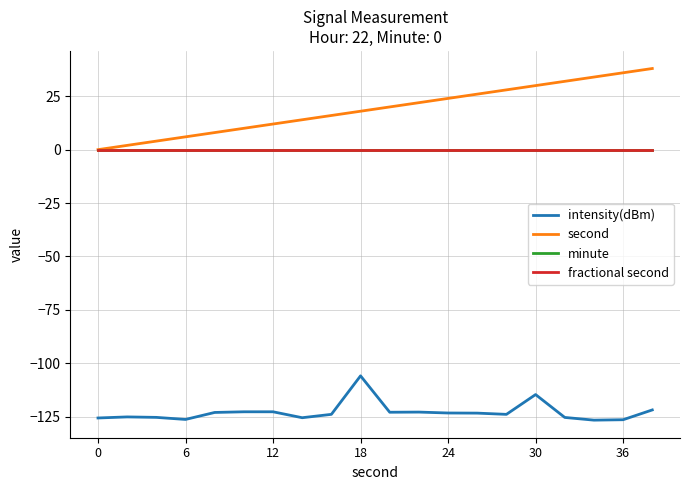

List the series in order of their peak value, highest first.

second, minute, fractional second, intensity(dBm)